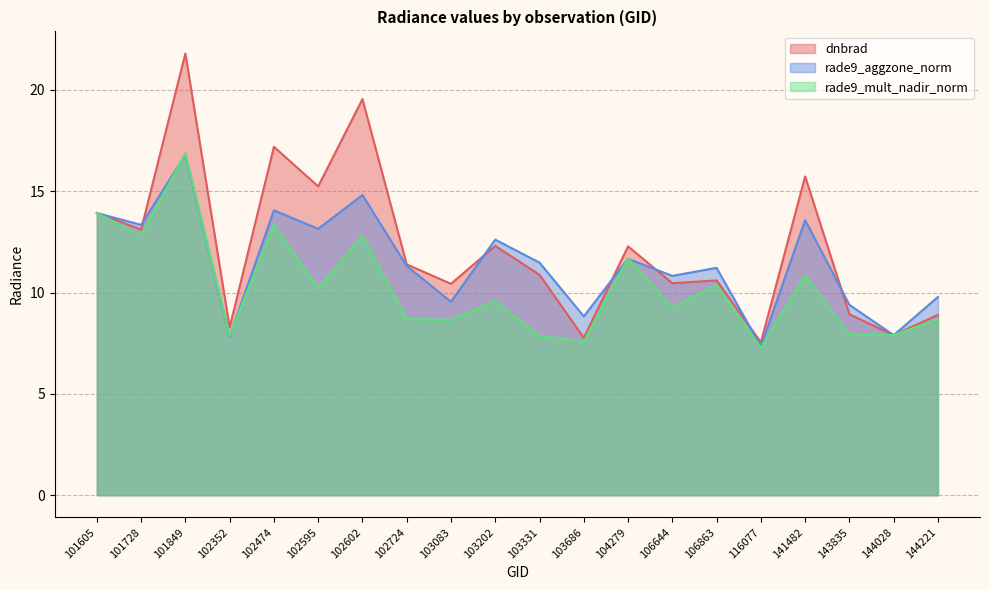

Is the value of dnbrad at 102602 greater than the value of rade9_aggzone_norm at 103202?

Yes